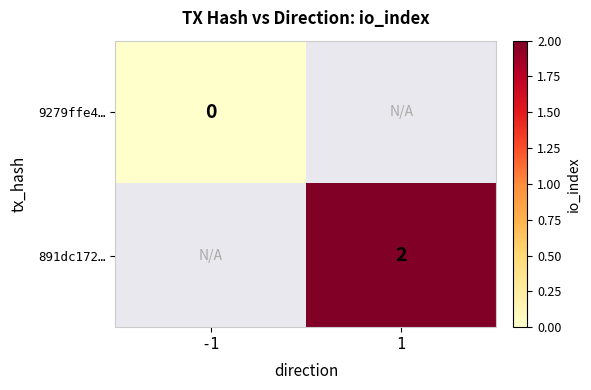

At how many categories does at least one series exceed 1?

1